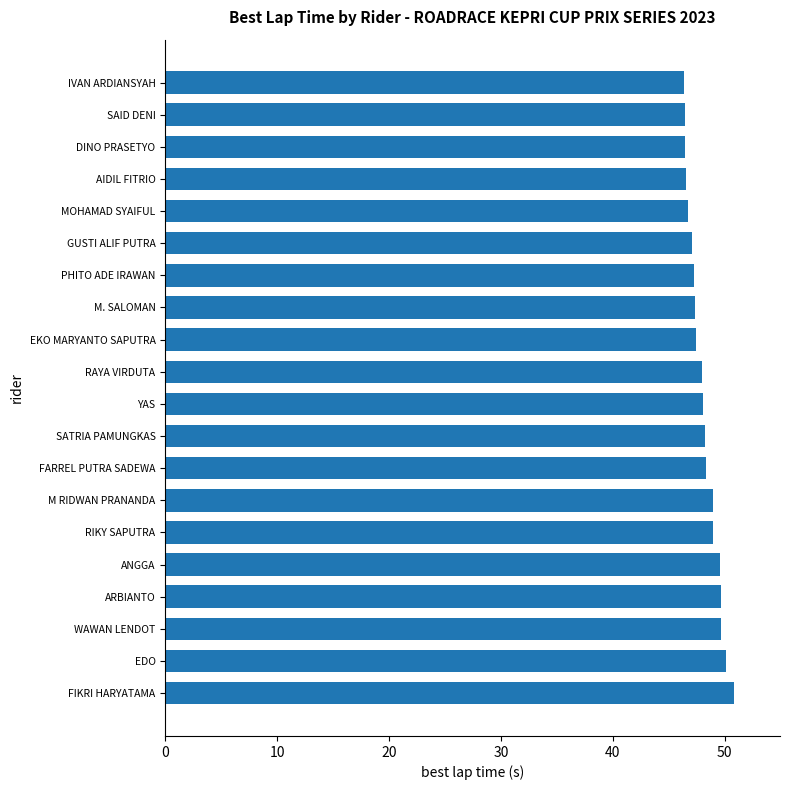

The value at RAYA VIRDUTA is 15.0. True or false?

False